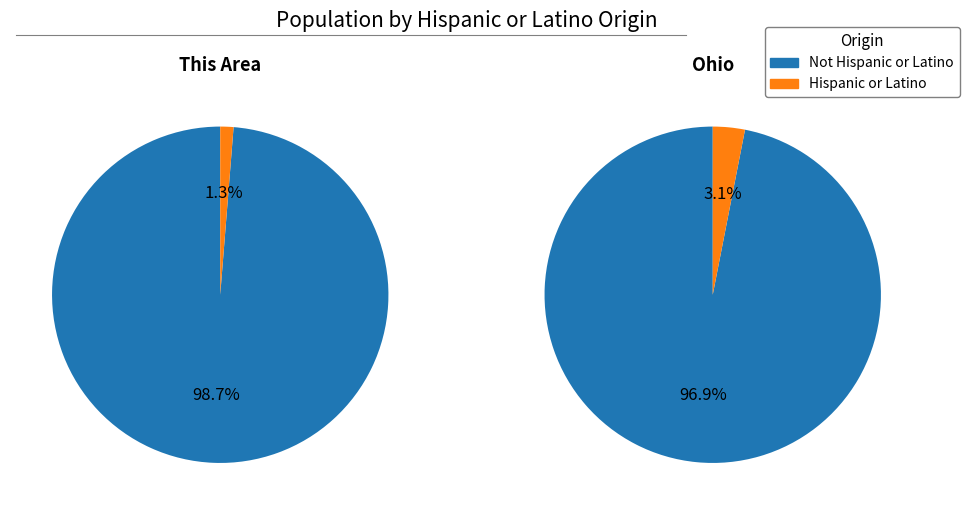

Is there any slice that represents more than half of the pie?

Yes